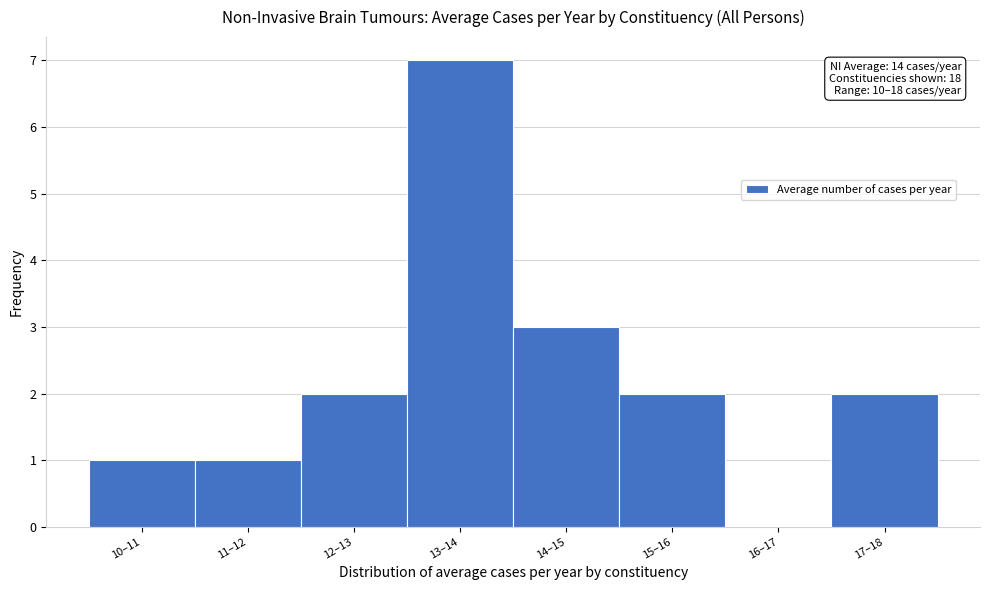

Reading left to right, list all the values displayed in this chart.

10–11=1	11–12=1	12–13=2	13–14=7	14–15=3	15–16=2	16–17=0	17–18=2